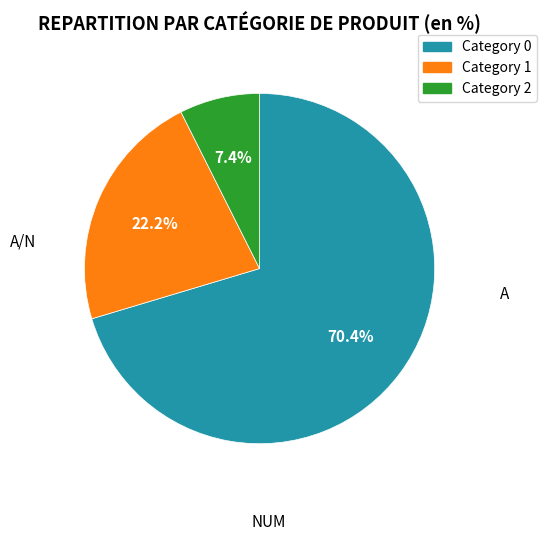

Is there a majority slice in this chart?

Yes